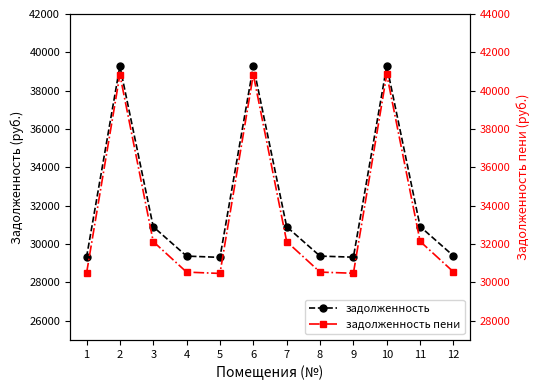

What is the average value of the задолженность пени series?

33500.5